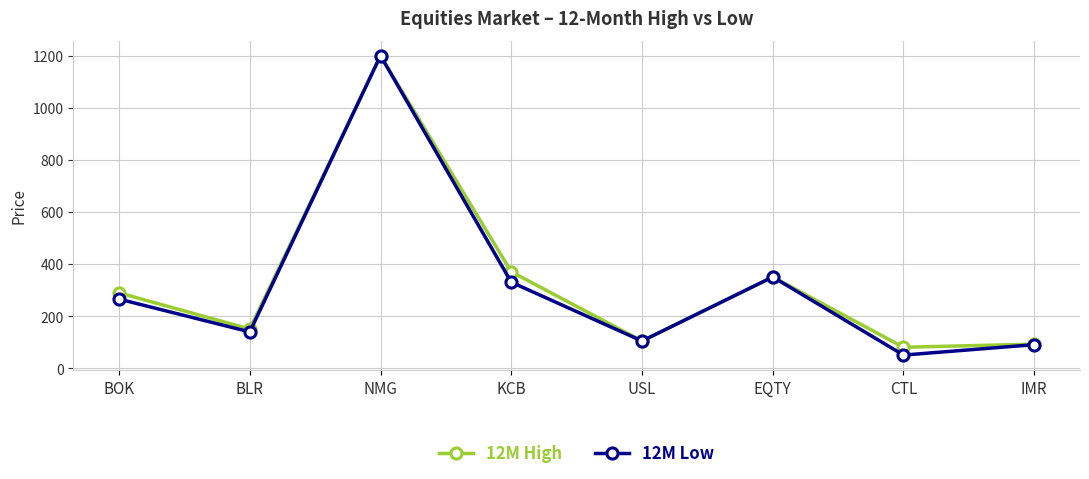

How many interior local valleys does the 12M High series have?

3